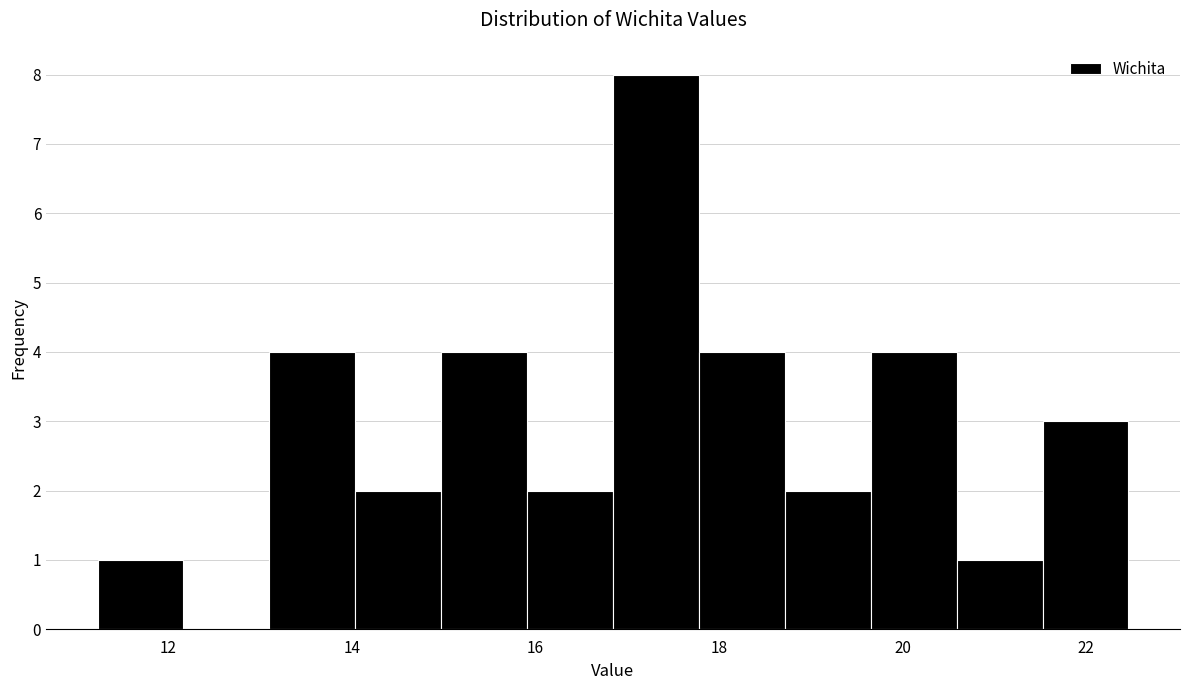

How tall is the bar that spans 18.8 to 19.6 on the x-axis? Neither the bar edges nor the heights are printed on the chart, so give them approximately, as read against the axes.

2